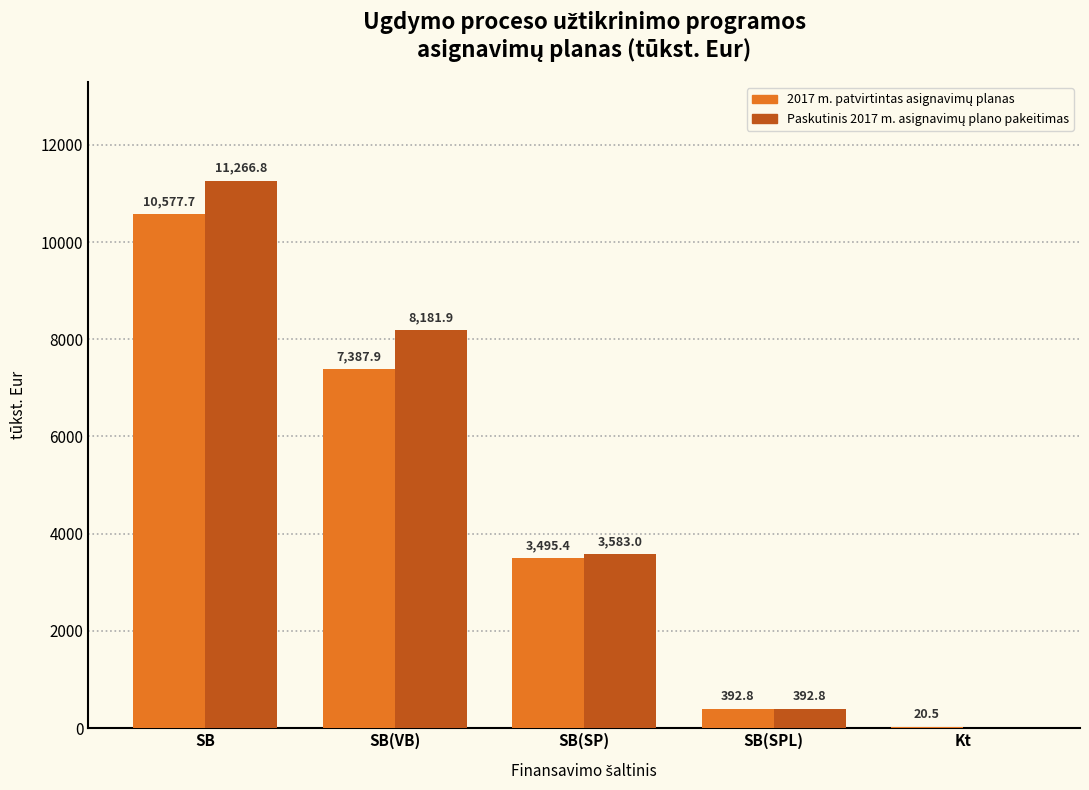

What is the greatest value displayed?

11266.8